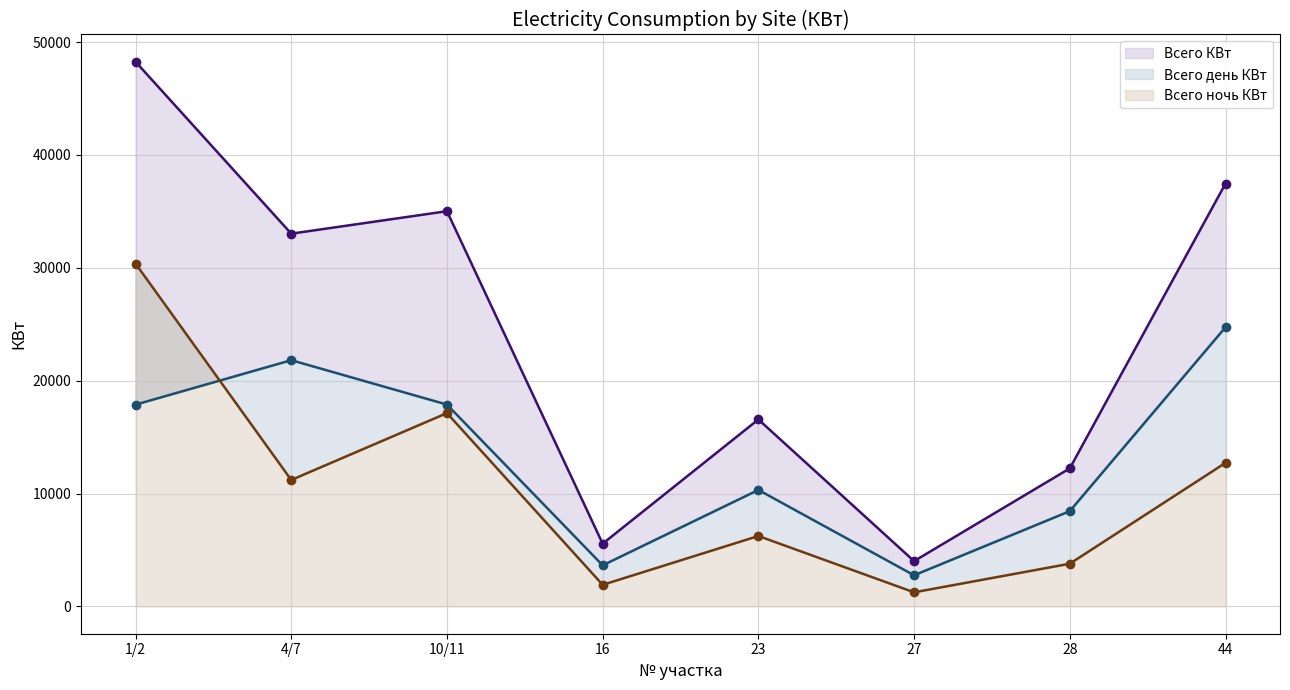

What is the difference between the highest and lowest values at 28?

8444.8